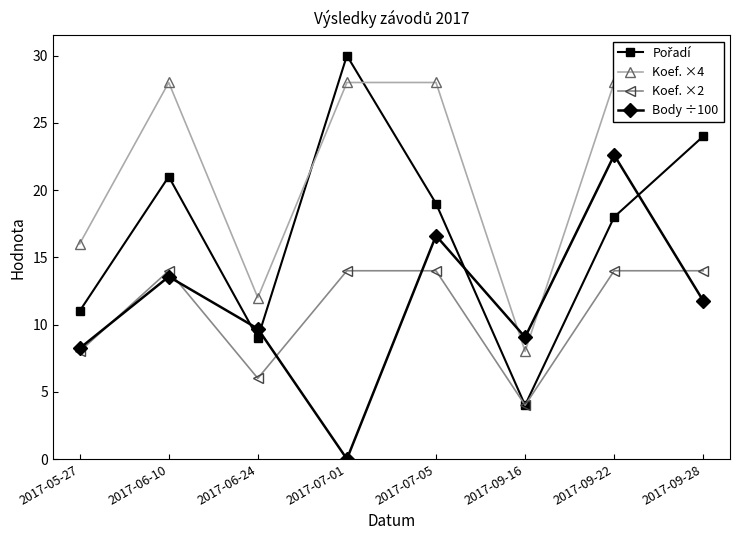

True or false: Koef. ×2 and Pořadí intersect in this chart.

False